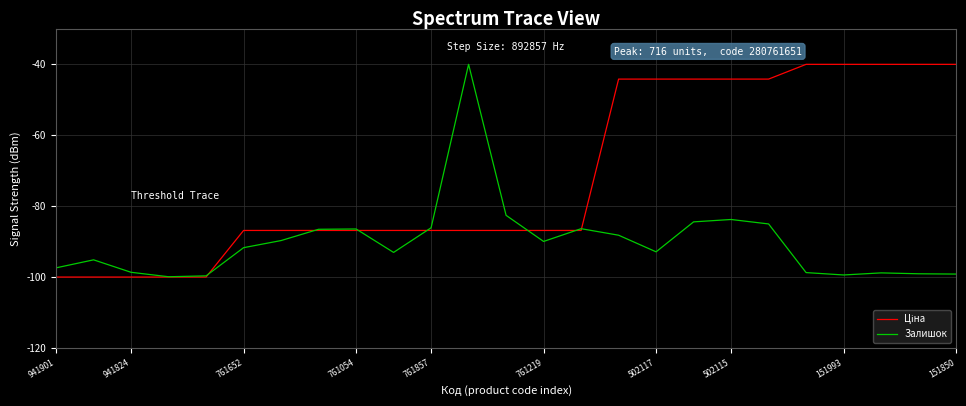

What is the minimum value for Залишок?

-99.9